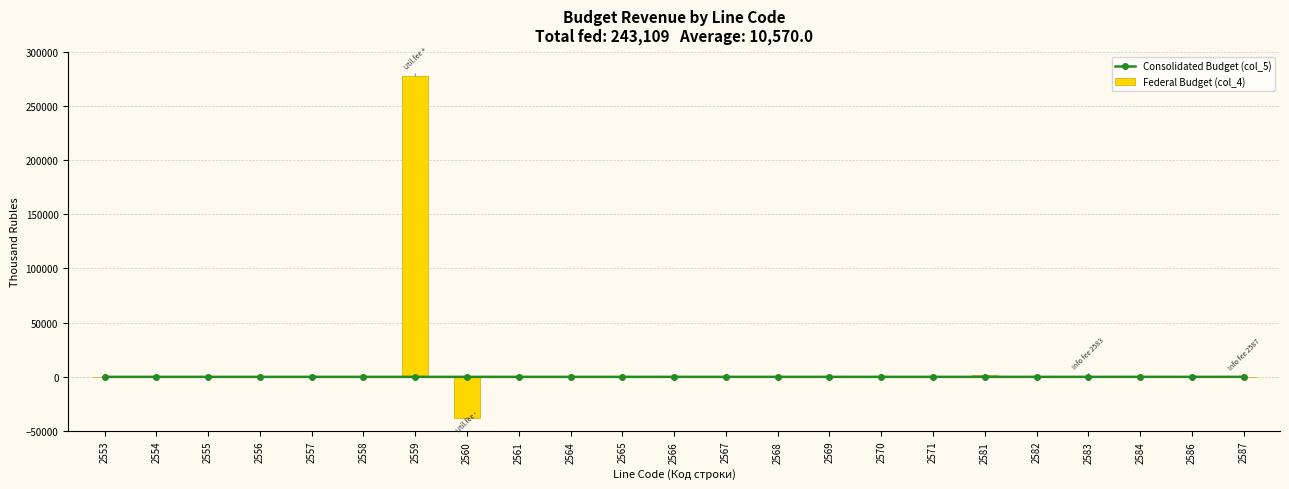

True or false: Federal Budget (col_4) has a value of 2463 at 2581.

False